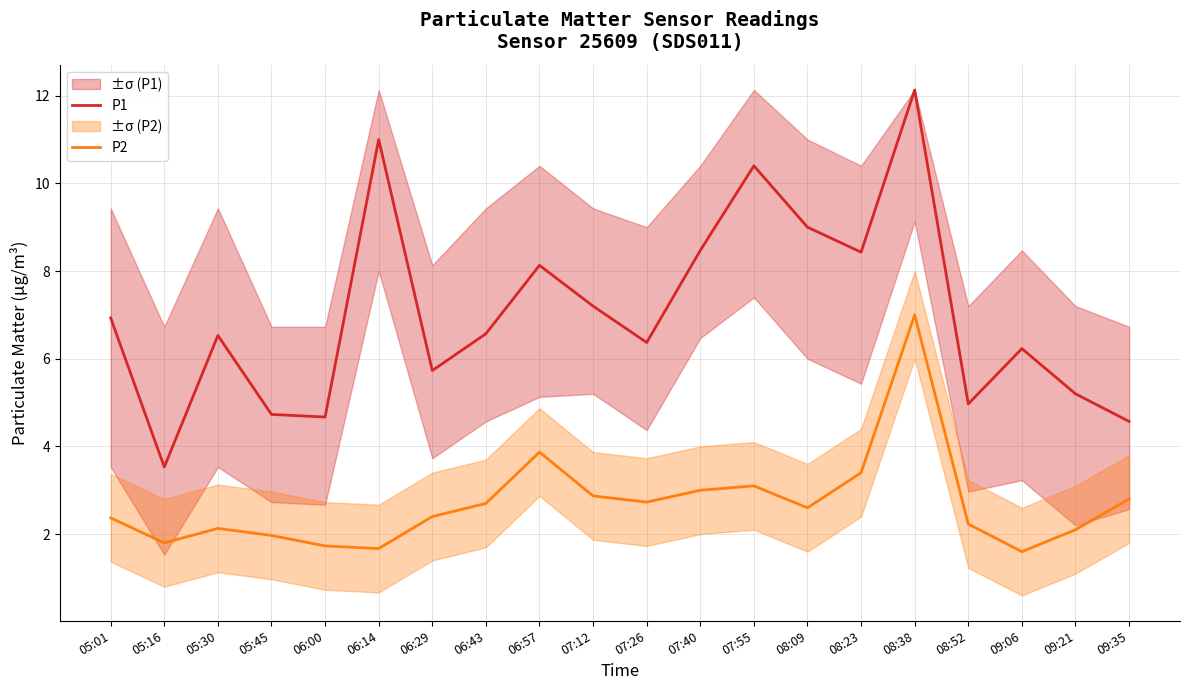

What is the maximum value for P1?

12.1